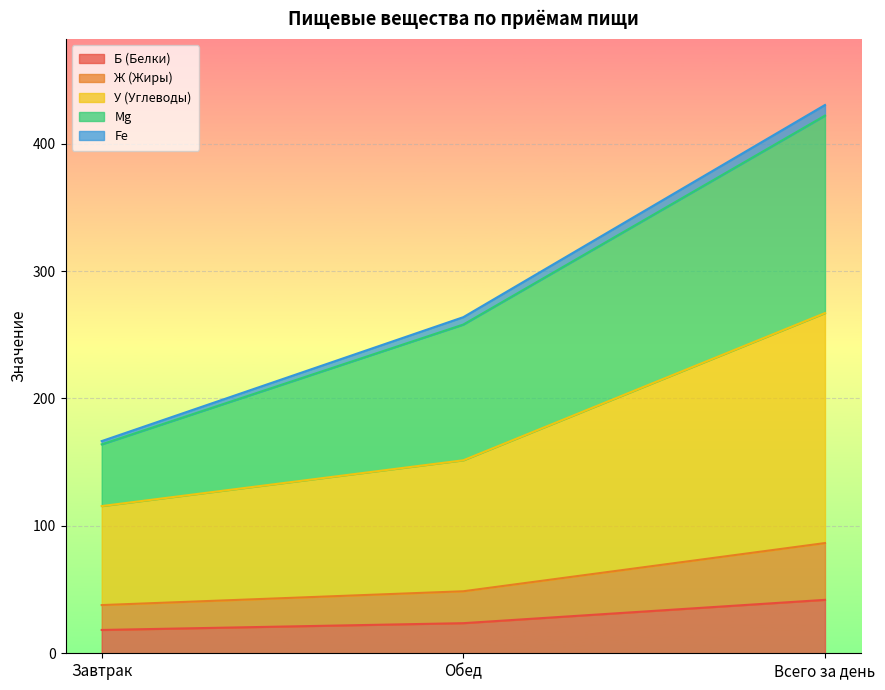

At which category is the sum across all series the highest?

Всего за день